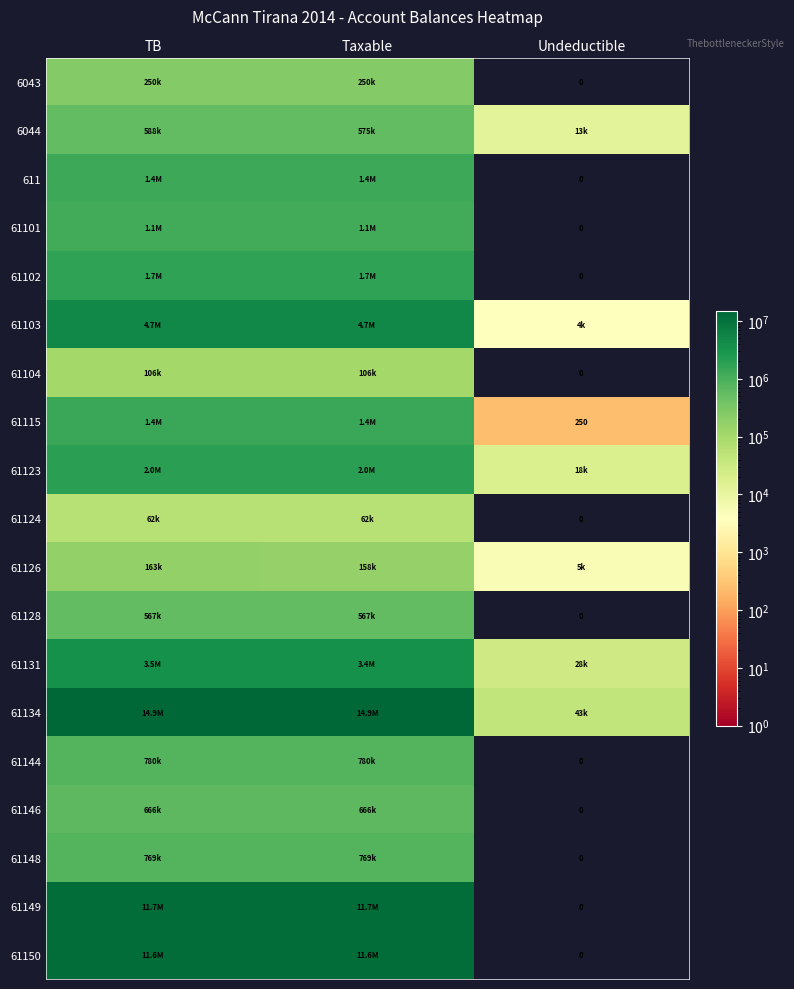

Where is 61131 nearest to the value 1746994?

Taxable